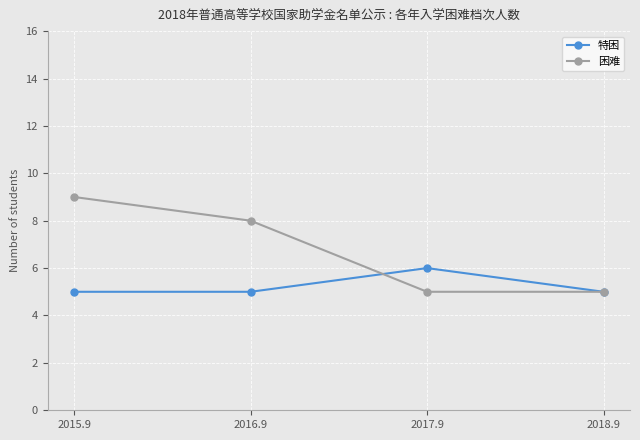

What is the value of the 困难 point at the 1st from the left?

9